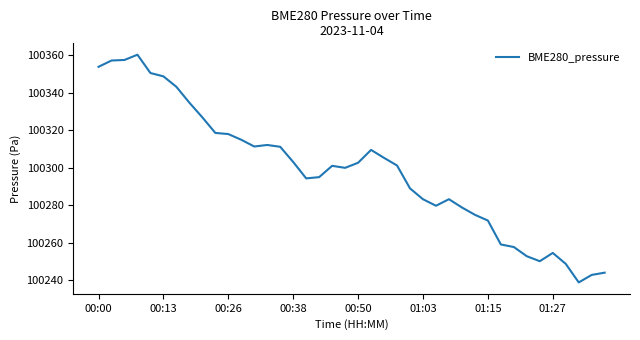

What is the maximum value shown in the chart?

100360.3